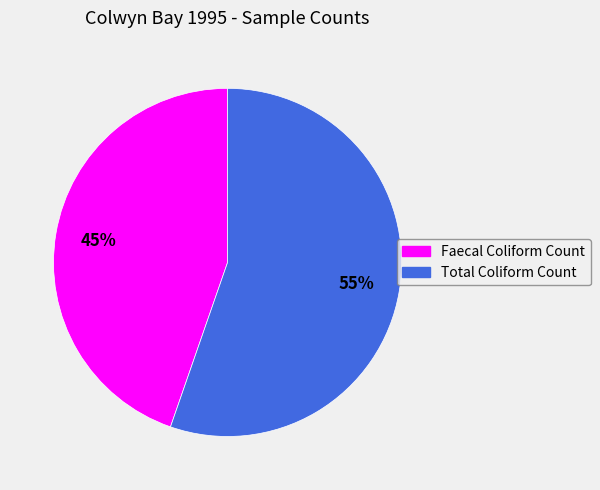

How many slices are in this pie chart?

2